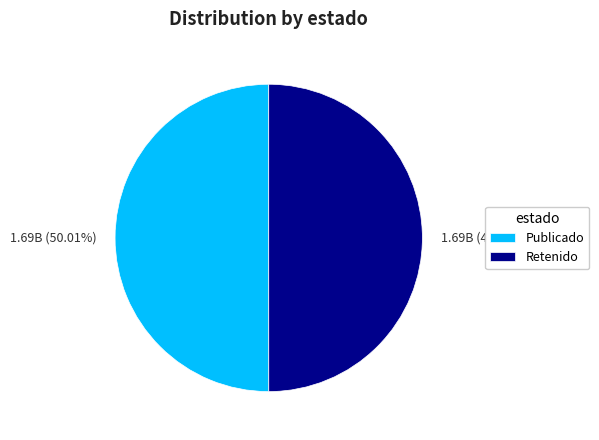

How many slices are in this pie chart?

2